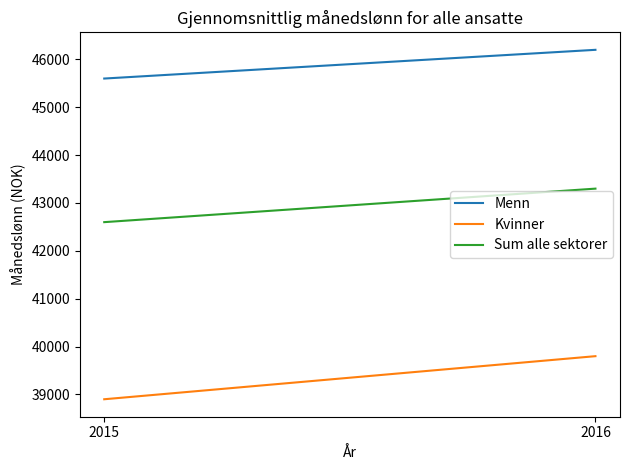

Which series has the largest total across all categories?

Menn